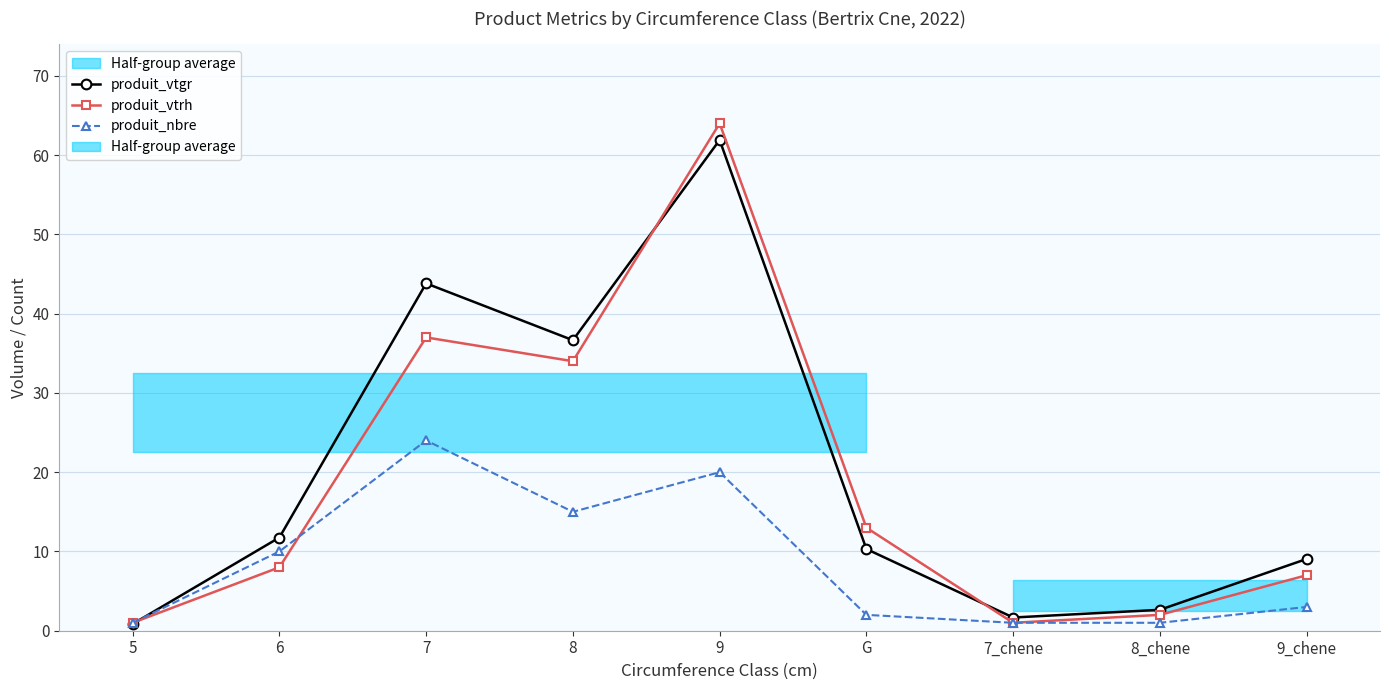

What is the difference between the maximum and second lowest values in the produit_vtgr series?

60.2